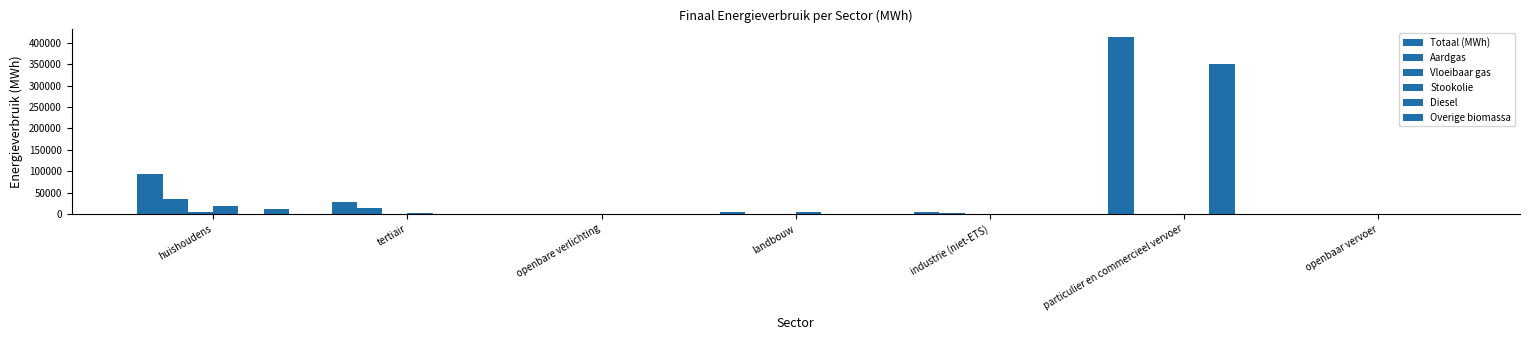

How many data points in Aardgas are above 171?

4